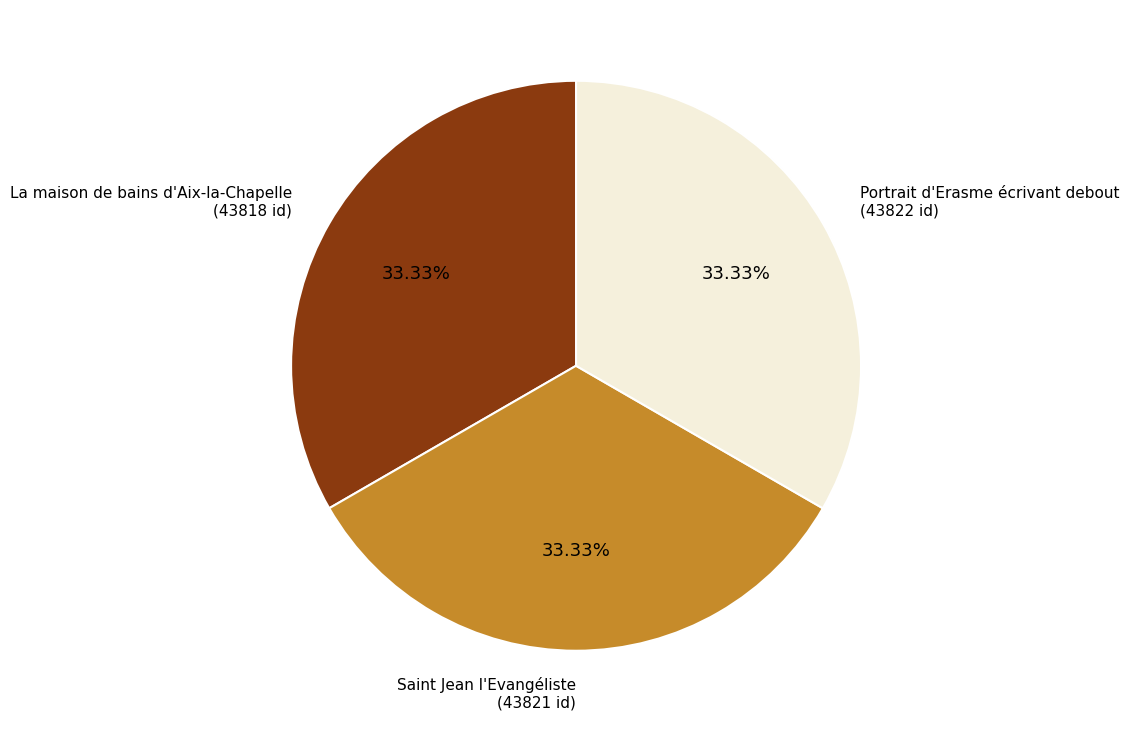

Is Saint Jean l'Evangéliste the majority of the pie?

No